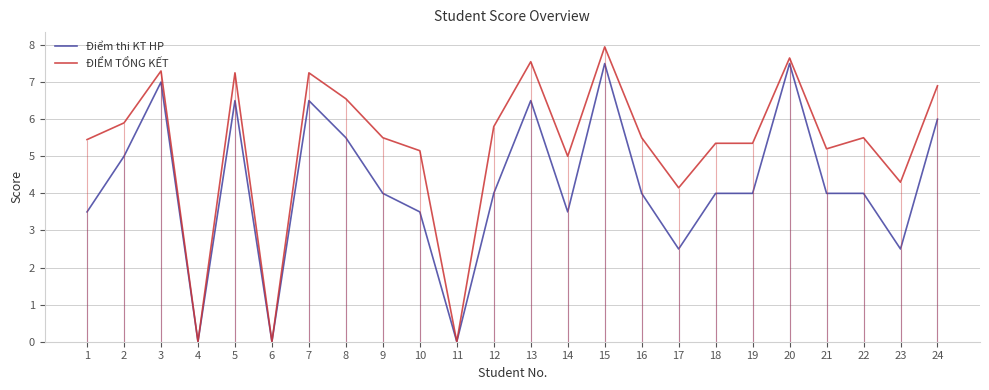

Where is the first local minimum for Điểm thi KT HP?

4